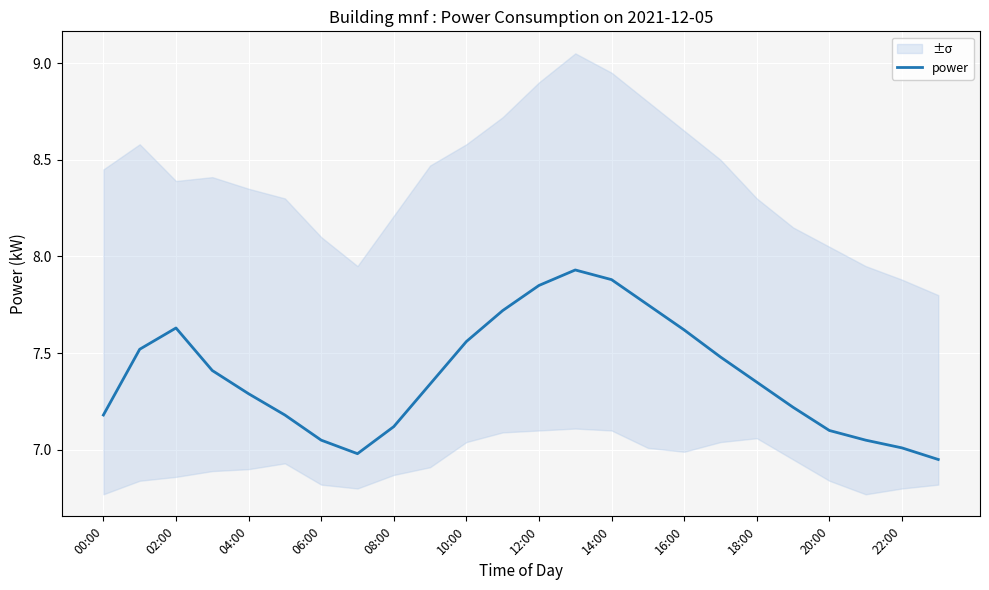

True or false: power has a value of 3.0 at 18:00.

False